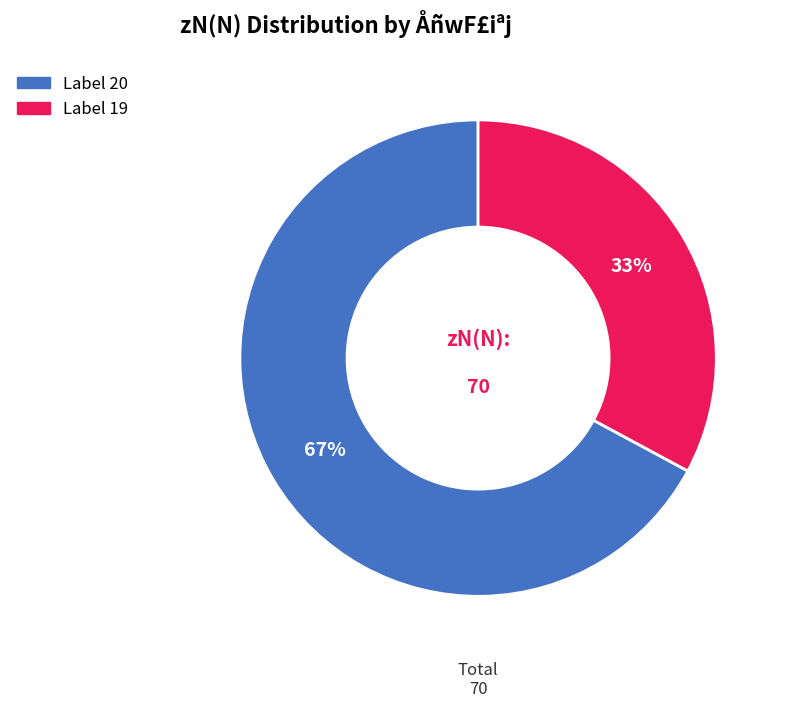

To the nearest percent, what is the average slice percentage?

50%